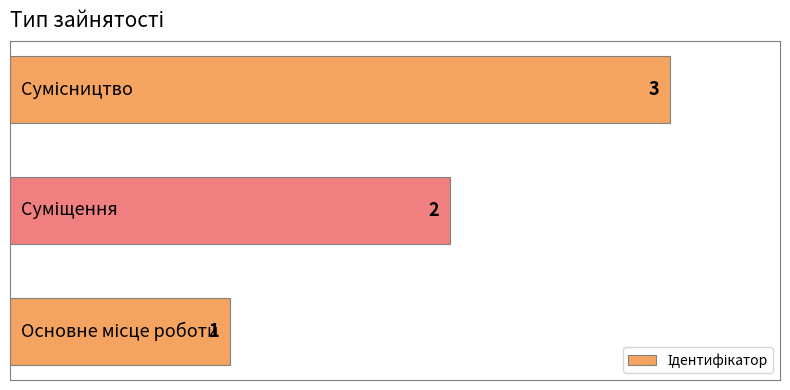

Count the values in the range 1 to 3.

3